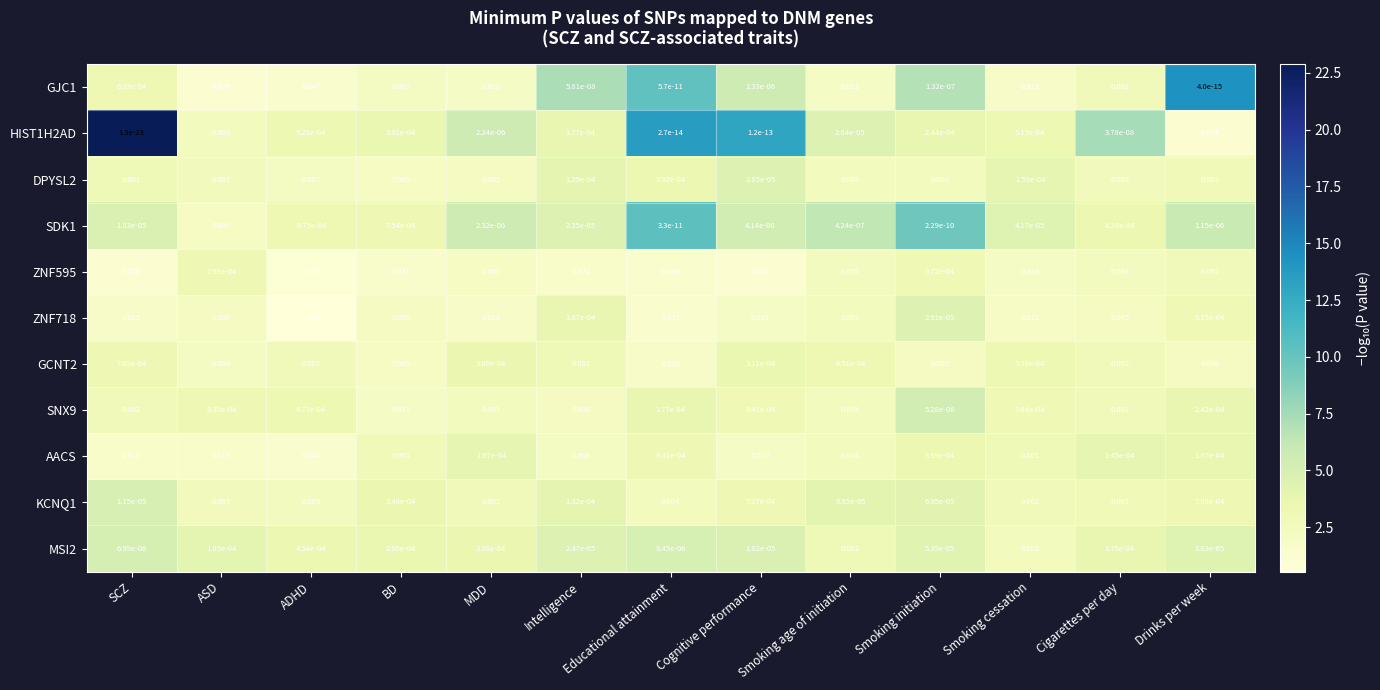

Where is ZNF595 nearest to the value 0?

ASD